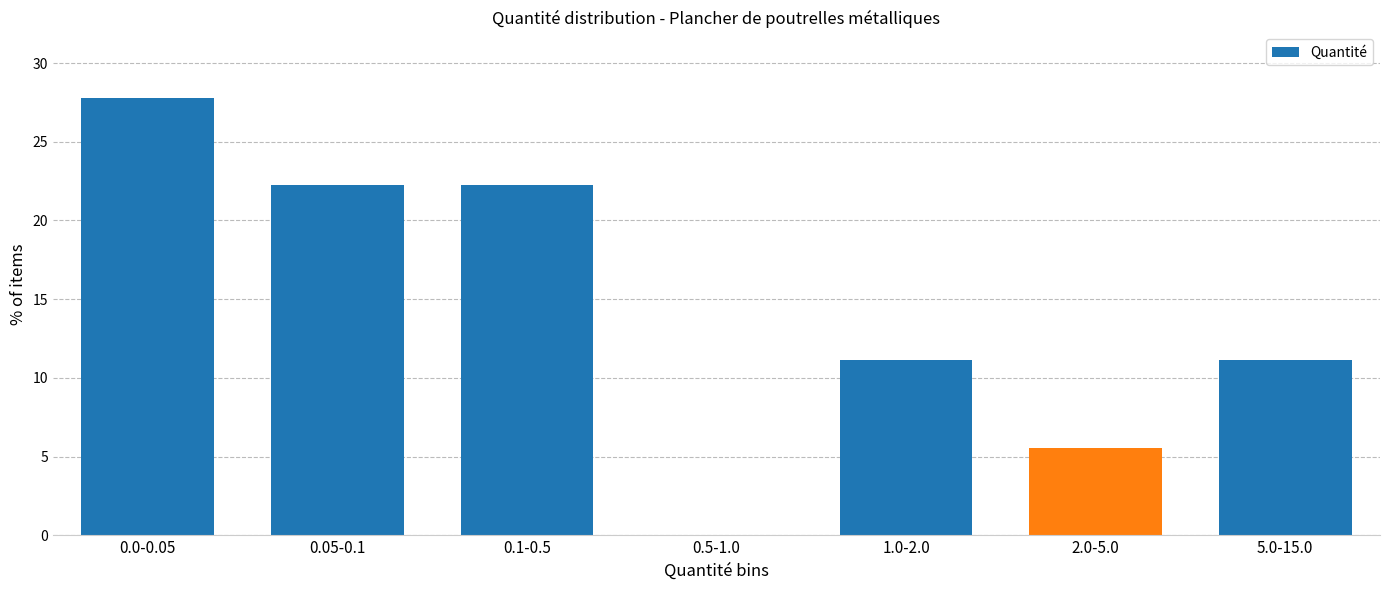

Reading left to right, list all the values displayed in this chart.

0.0-0.05=27.8	0.05-0.1=22.2	0.1-0.5=22.2	0.5-1.0=0.0	1.0-2.0=11.1	2.0-5.0=5.6	5.0-15.0=11.1